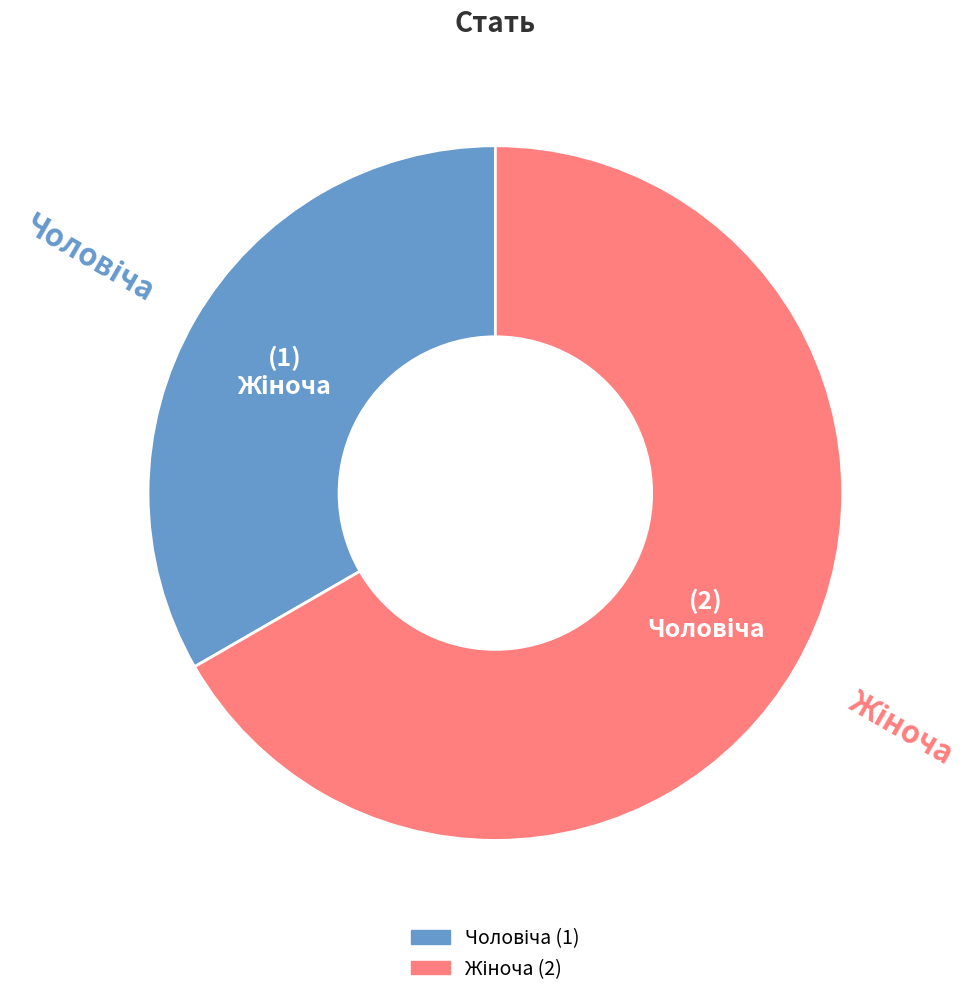

Does any single category account for the majority?

Yes